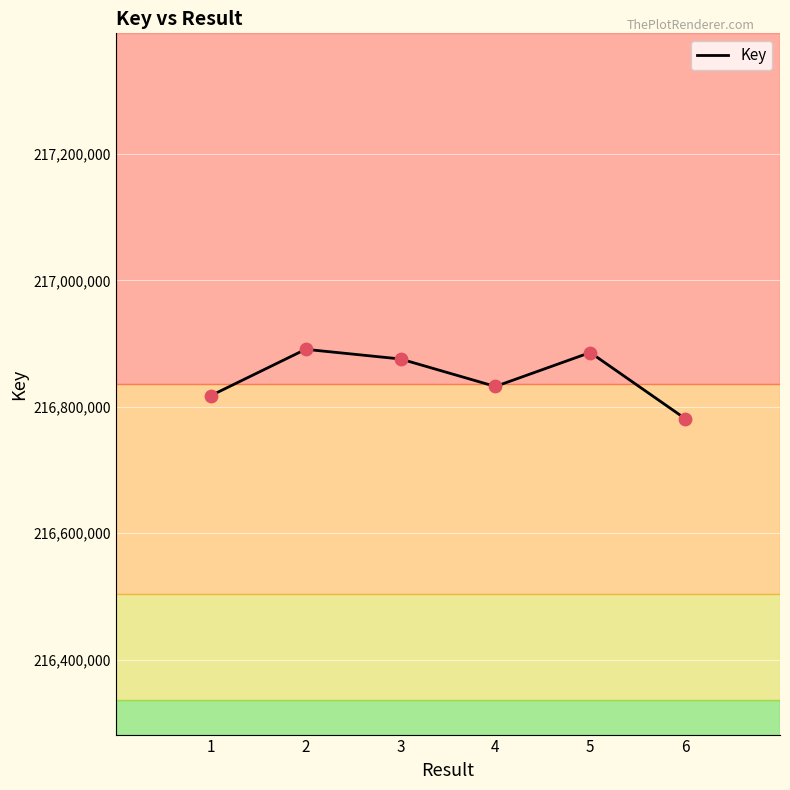

Approximately how many times larger is the value at 5 compared to 2?

1.0